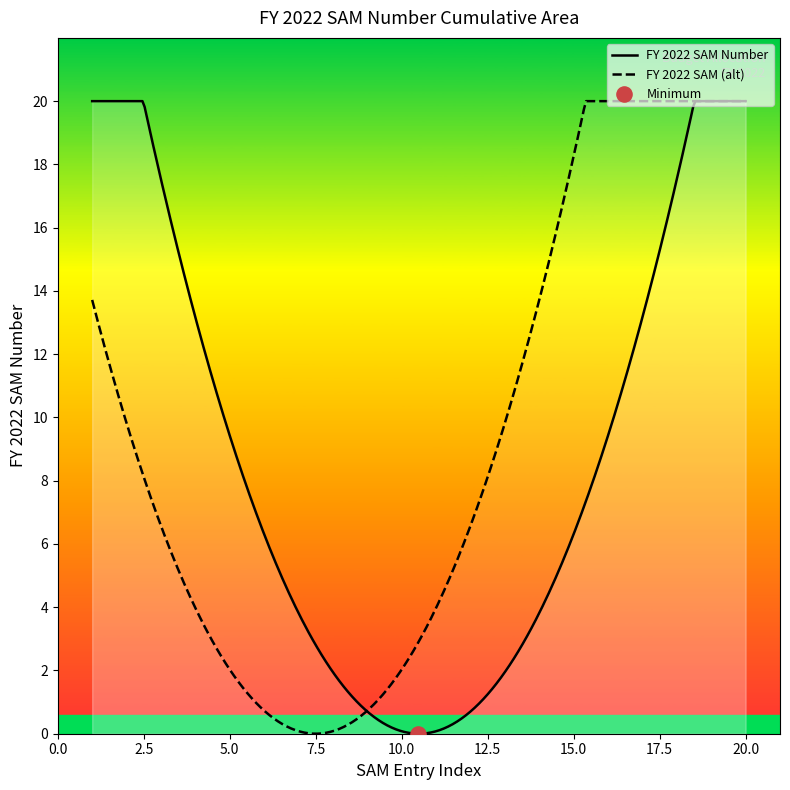

What is the maximum value for FY 2022 SAM Number?

20.0